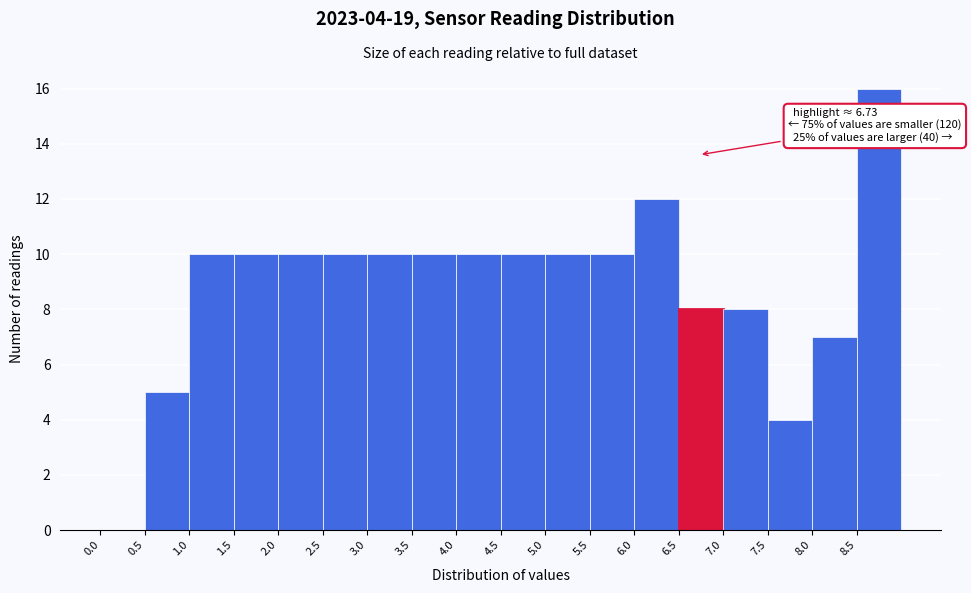

Over which range of the x-axis is the bar tallest?

8.5 to 9.0